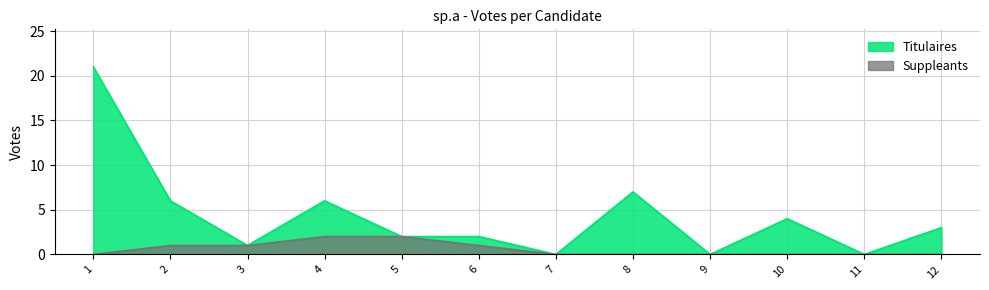

What is the maximum value shown in the chart?

21